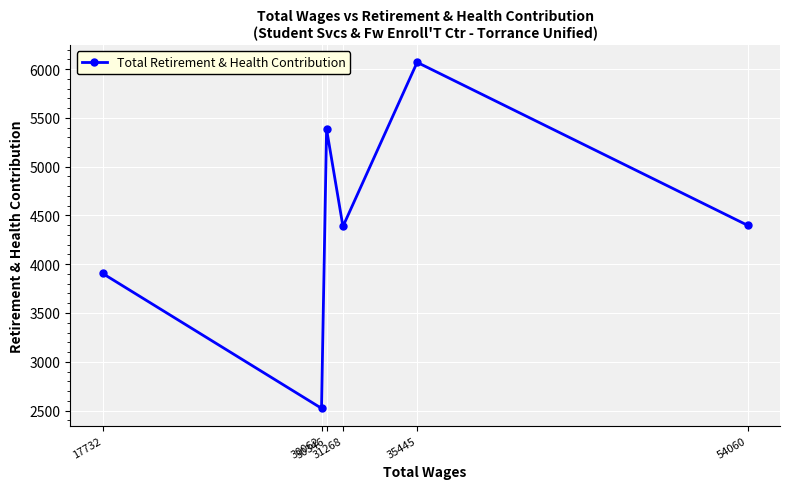

List the labels in order of value, largest first.

35445, 30346, 54060, 31268, 17732, 30062